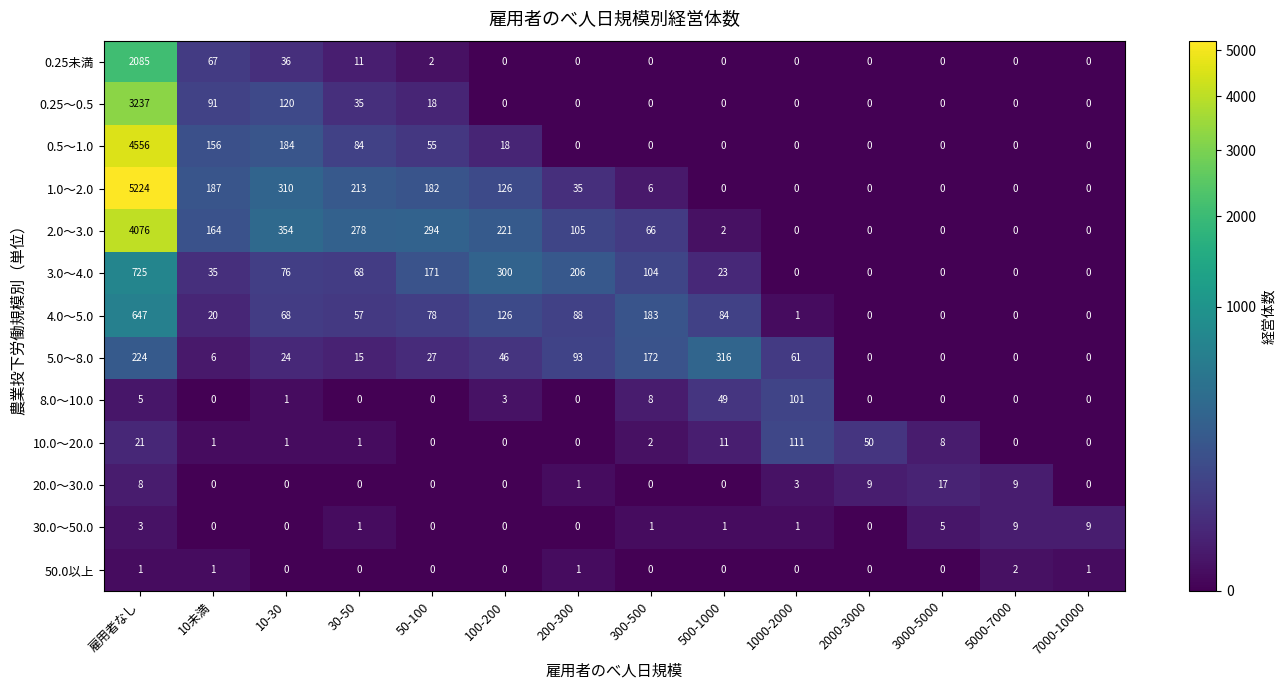

Rank the series by their maximum value, from highest to lowest.

1.0～2.0, 0.5～1.0, 2.0～3.0, 0.25～0.5, 0.25未満, 3.0～4.0, 4.0～5.0, 5.0～8.0, 10.0～20.0, 8.0～10.0, 20.0～30.0, 30.0～50.0, 50.0以上